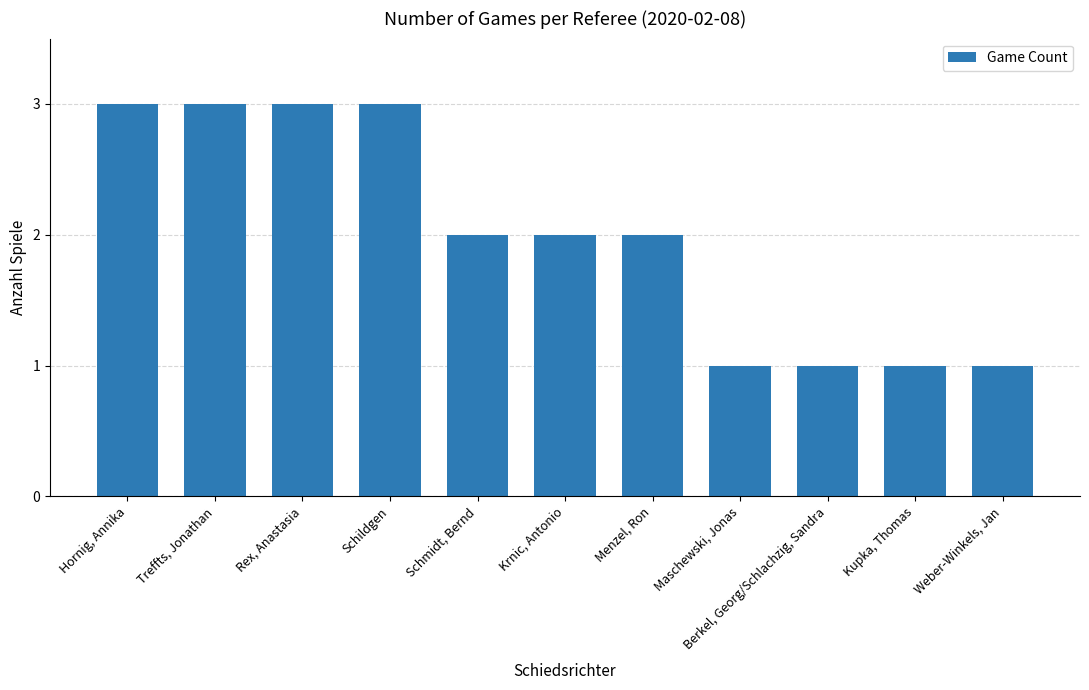

What is the maximum value shown in the chart?

3